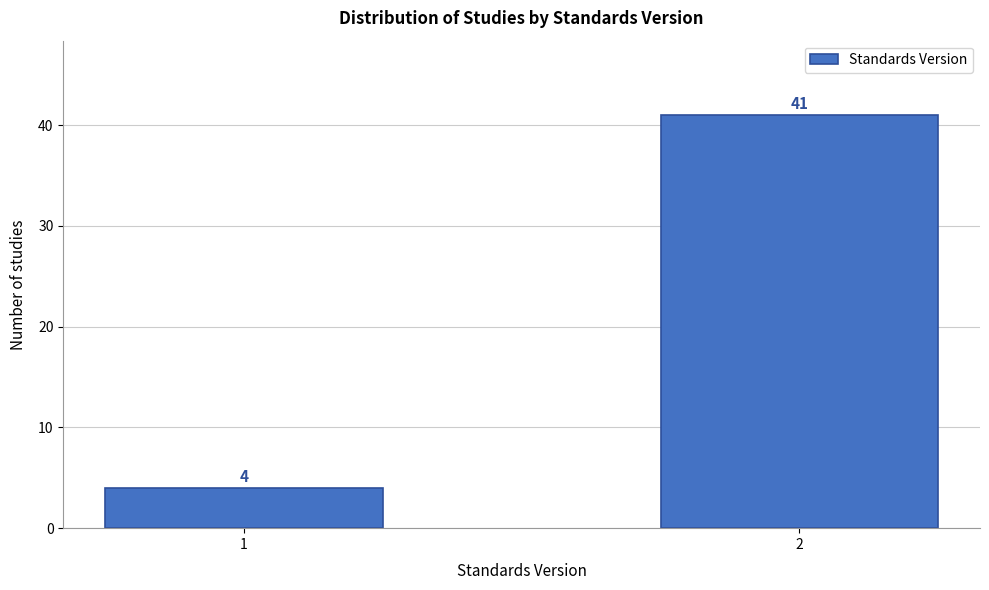

Reading left to right, extract all data points from this chart.

4	41